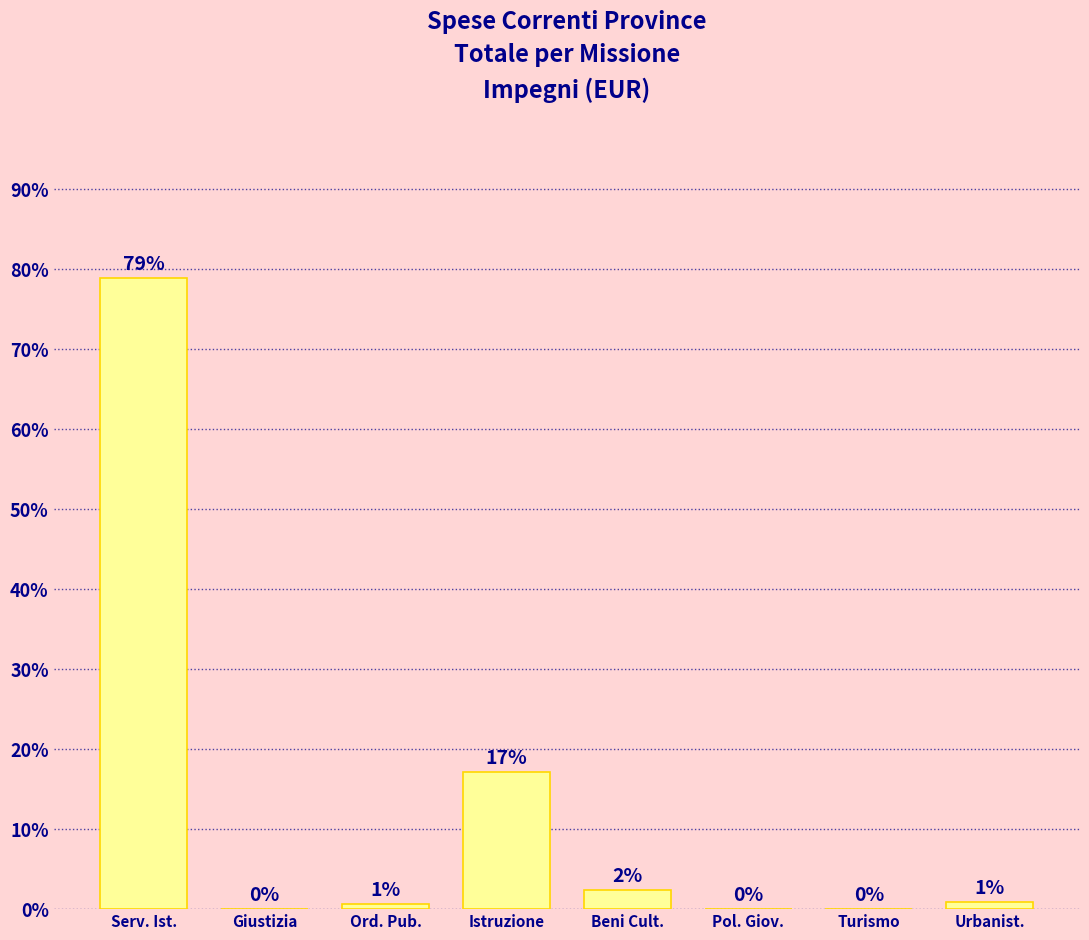

Between Istruzione and Pol. Giov., which is larger?

Istruzione